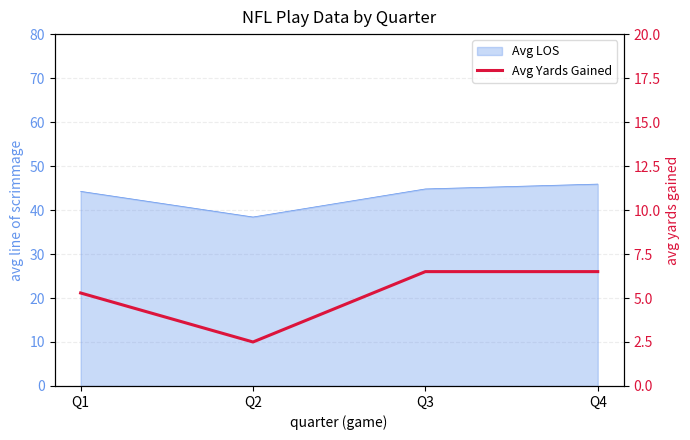

True or false: there are more than 1 points higher than both neighbors.

False